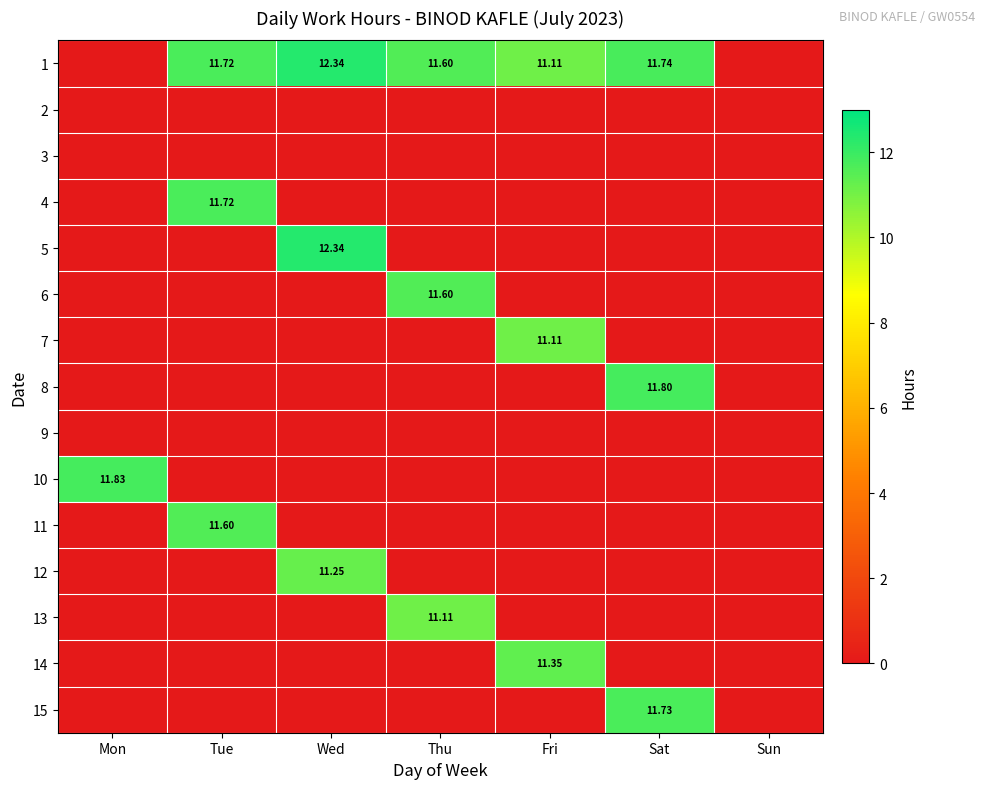

List the series in order of their peak value, lowest first.

2, 3, 9, 7, 13, 12, 14, 6, 11, 4, 15, 8, 10, 1, 5